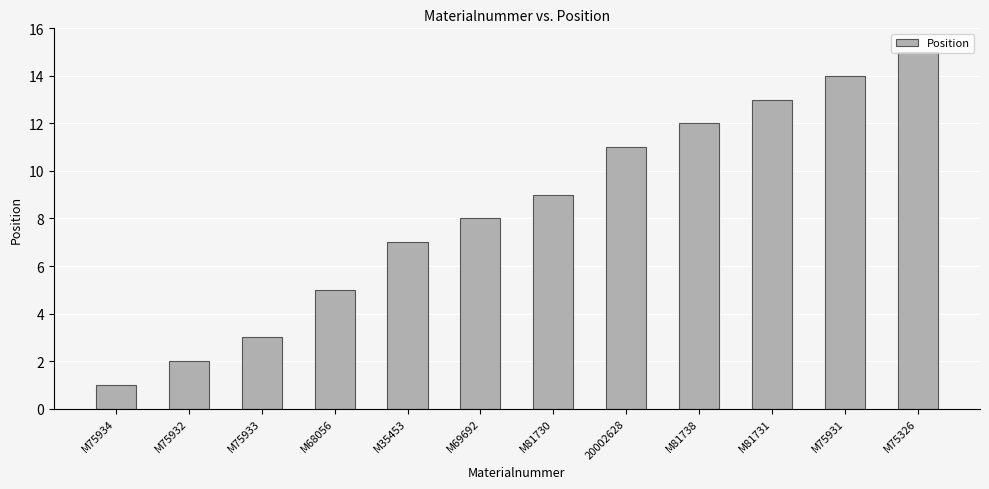

Which label corresponds to the smallest value in the chart?

M75934